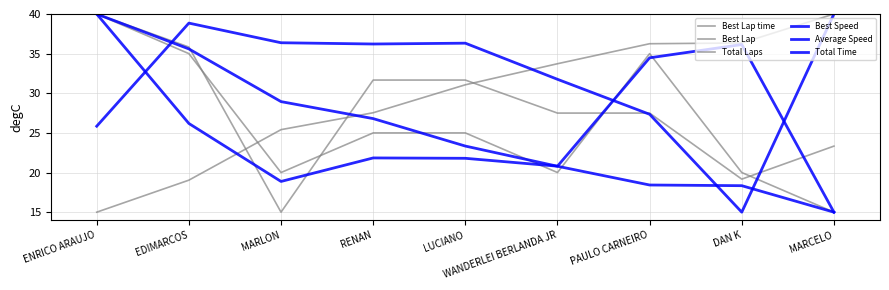

Which series has the largest total across all categories?

Total Time